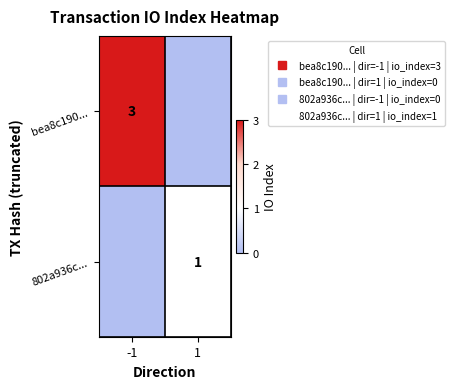

List the labels in order of bea8c190... value, smallest first.

1, -1